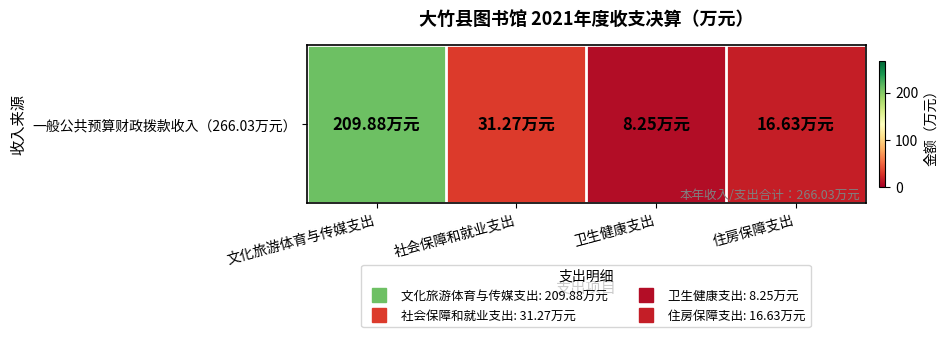

Count the number of values greater than 31.

2